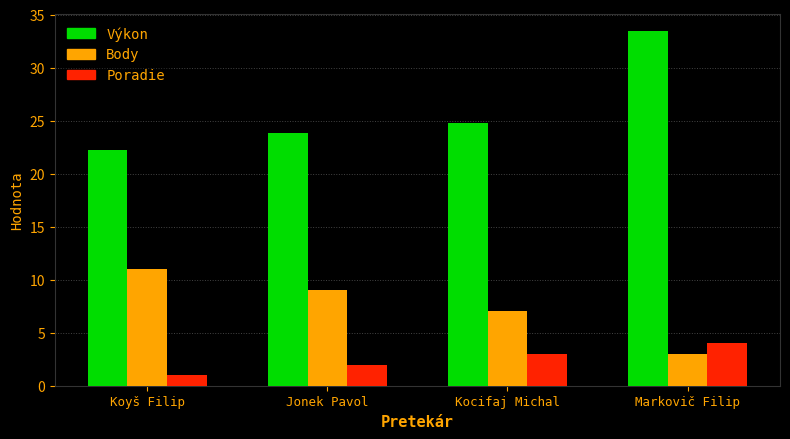

The value of Body at Markovič Filip is 1.9. True or false?

False